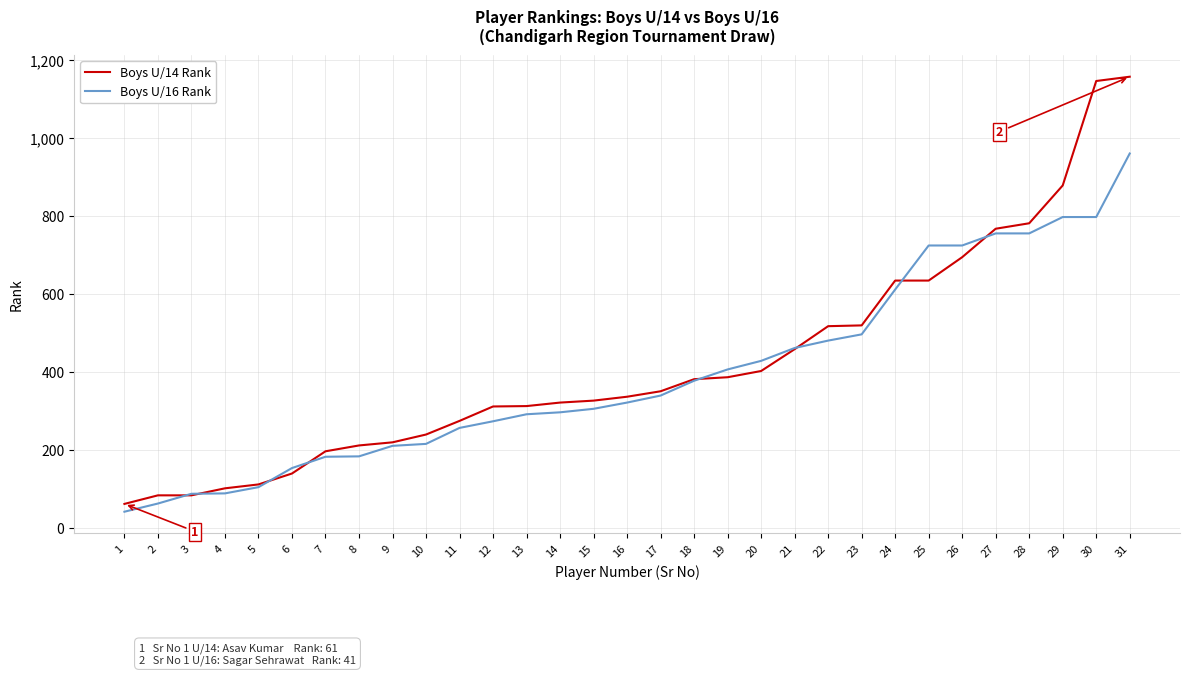

What is the lowest value of the Boys U/16 Rank series?

41